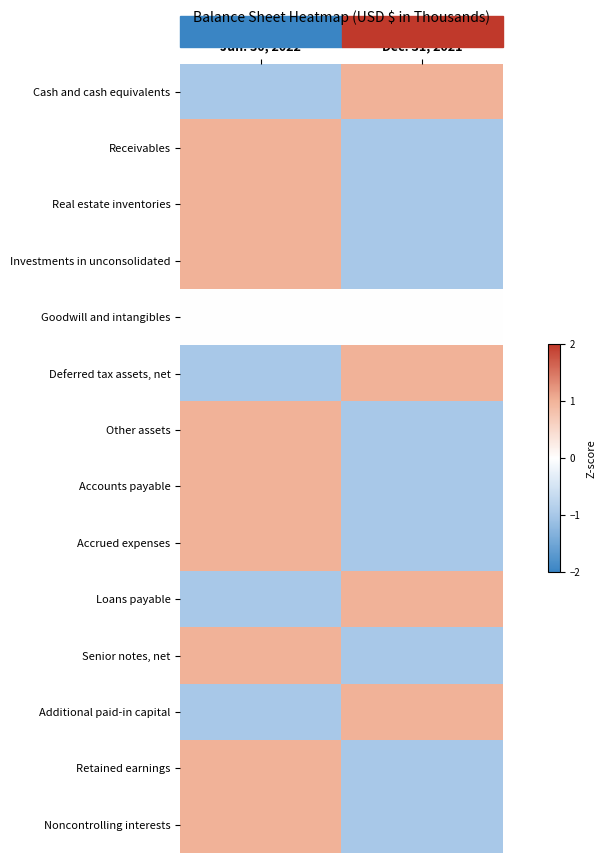

Which label corresponds to the largest value in the chart?

Dec. 31, 2021